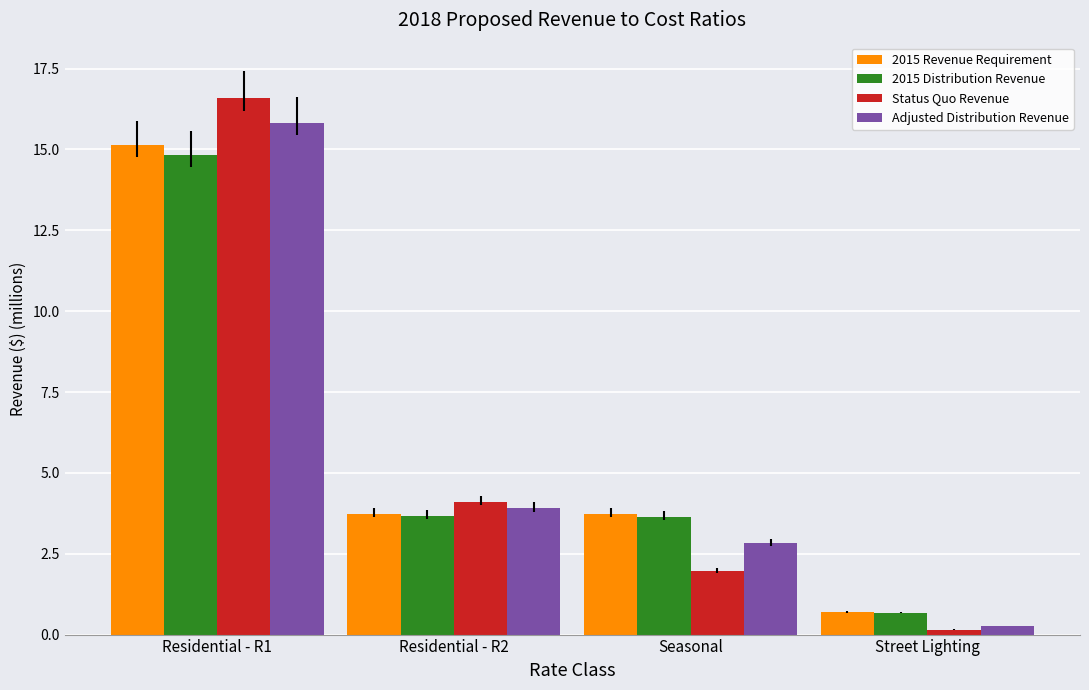

What is the difference between the maximum and minimum values in the 2015 Distribution Revenue series?

14.2